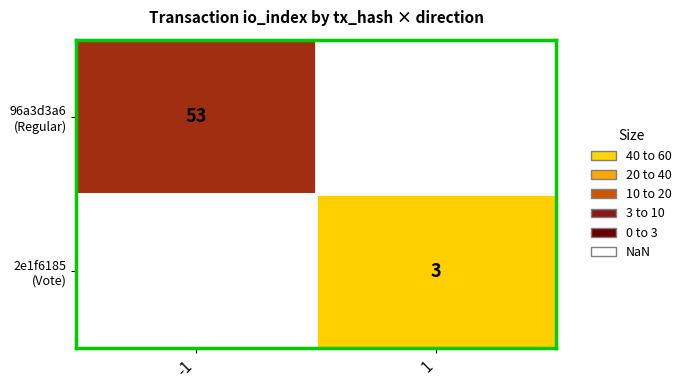

The value of 96a3d3a6 (Regular) at -1 is 71.9. True or false?

False